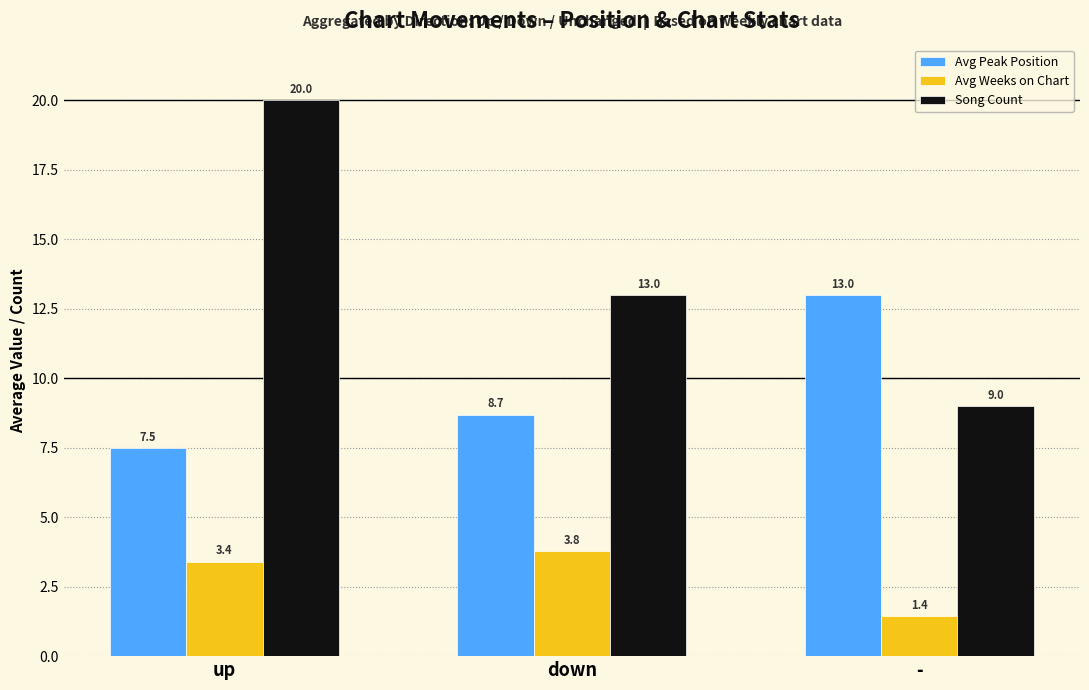

What are all the series names shown in the legend?

Avg Peak Position, Avg Weeks on Chart, Song Count